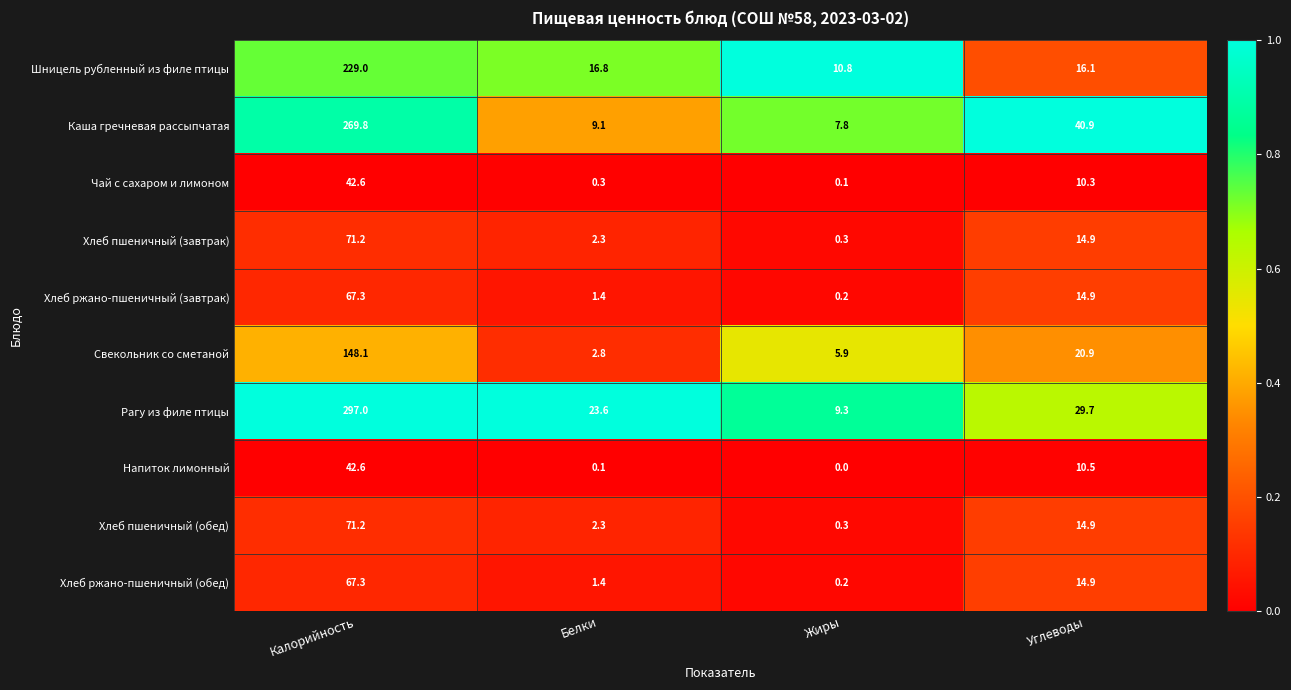

Rank the categories by Хлеб ржано-пшеничный (обед) value from highest to lowest.

Калорийность, Углеводы, Белки, Жиры